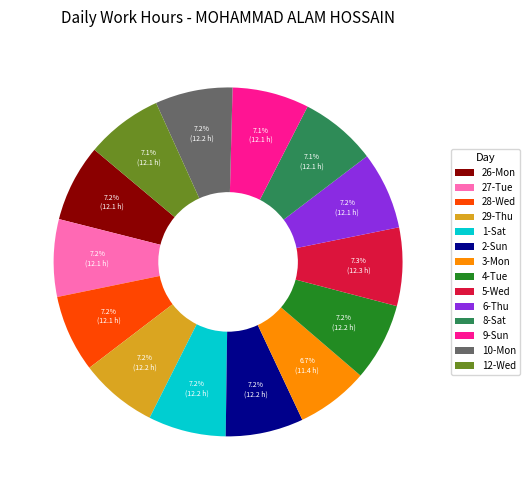

Approximately how many times larger is the value at 26-Mon compared to 9-Sun?

1.0